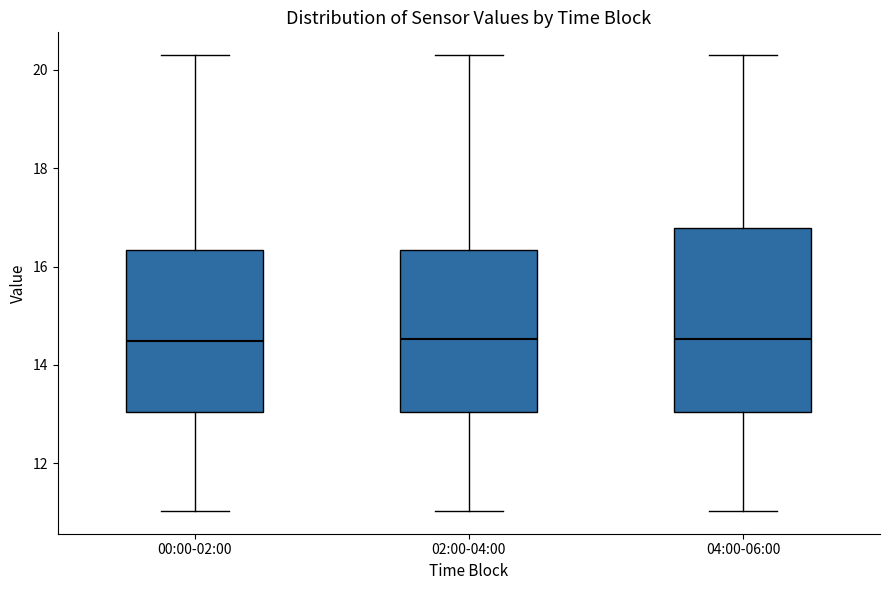

Where does the upper whisker of the box for 02:00-04:00 end on the y-axis? The values are not printed on the chart, so give them approximately, as read against the axis.

20.4